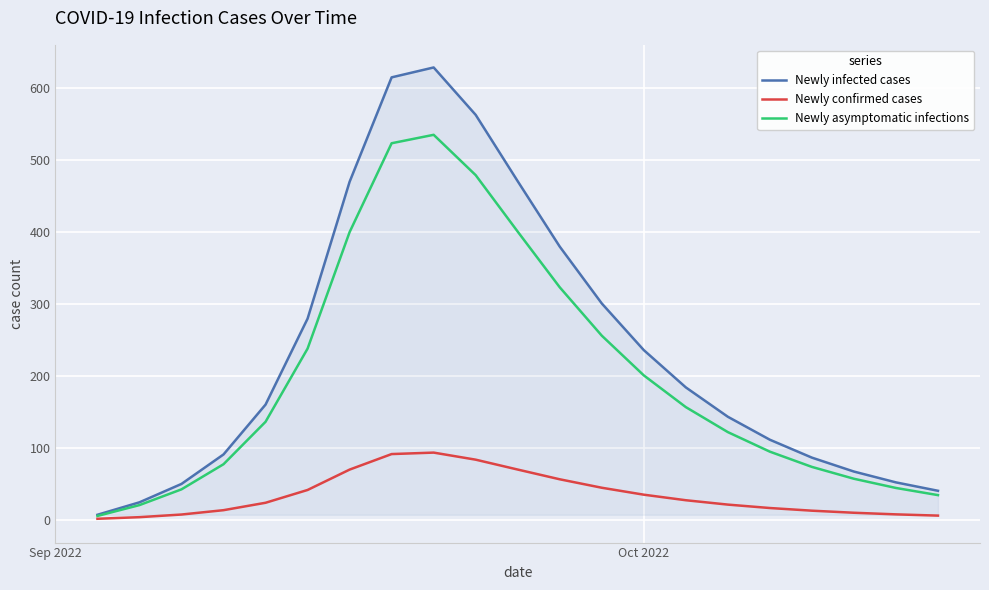

What is the difference between the second highest and second lowest values in the Newly confirmed cases series?

87.7